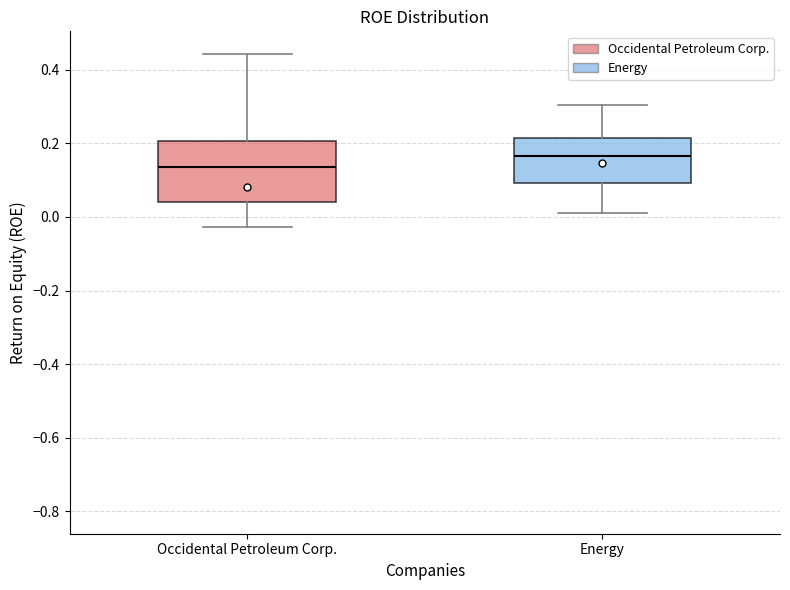

Where does the median line of the box for Energy sit on the y-axis? The values are not printed on the chart, so give them approximately, as read against the axis.

0.16